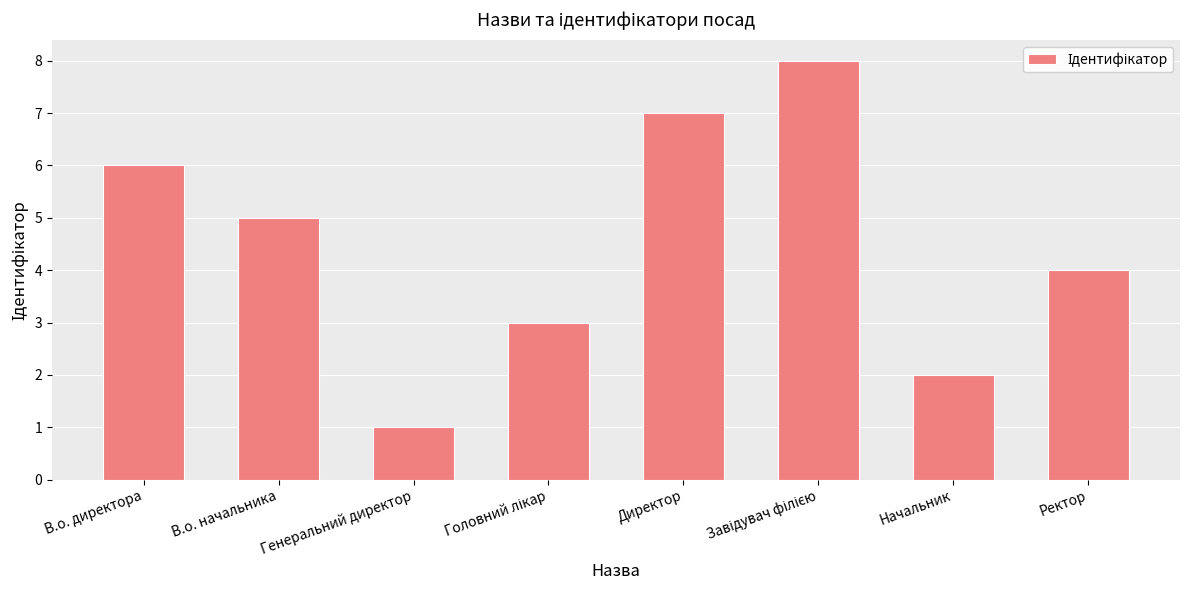

What is the label of the 7th bar from the right?

В.о. начальника